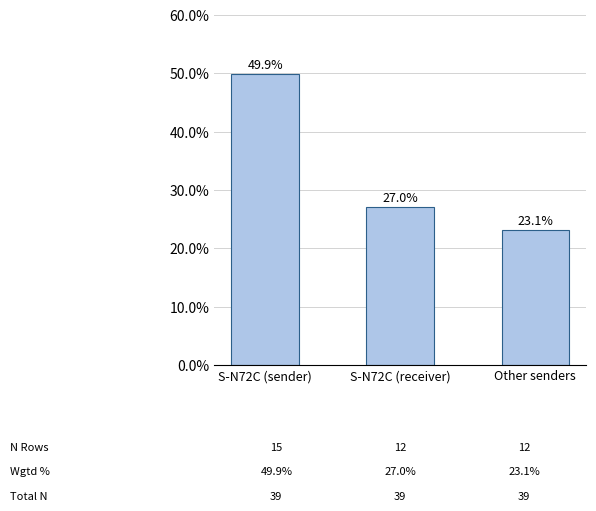

Approximately how many times larger is the value at Other senders compared to S-N72C (receiver)?

0.9